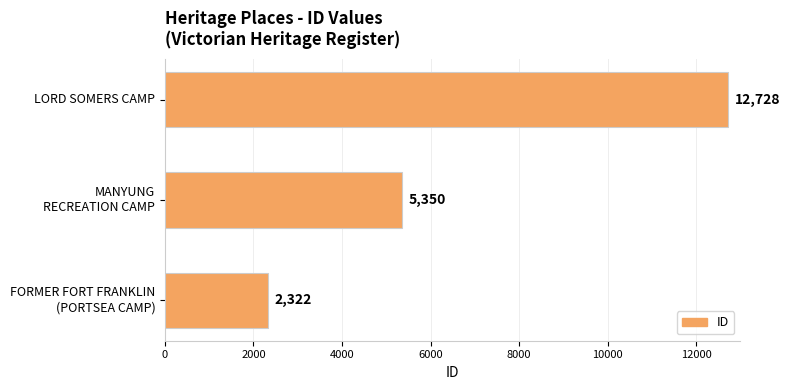

Rank the categories by value from lowest to highest.

FORMER FORT FRANKLIN
(PORTSEA CAMP), MANYUNG
RECREATION CAMP, LORD SOMERS CAMP